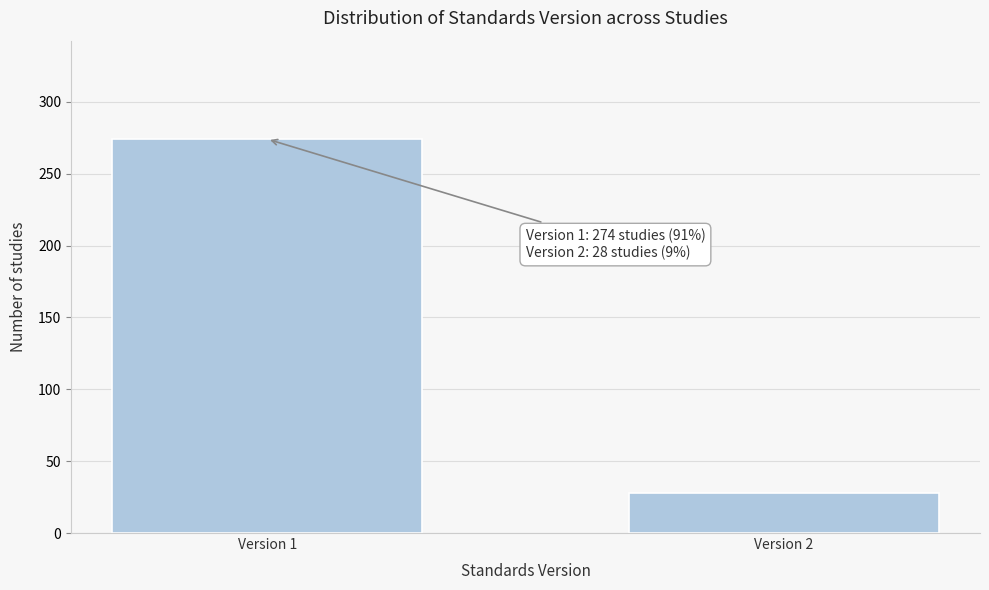

Reading left to right, what are all the values shown in this chart?

Version 1=274	Version 2=28